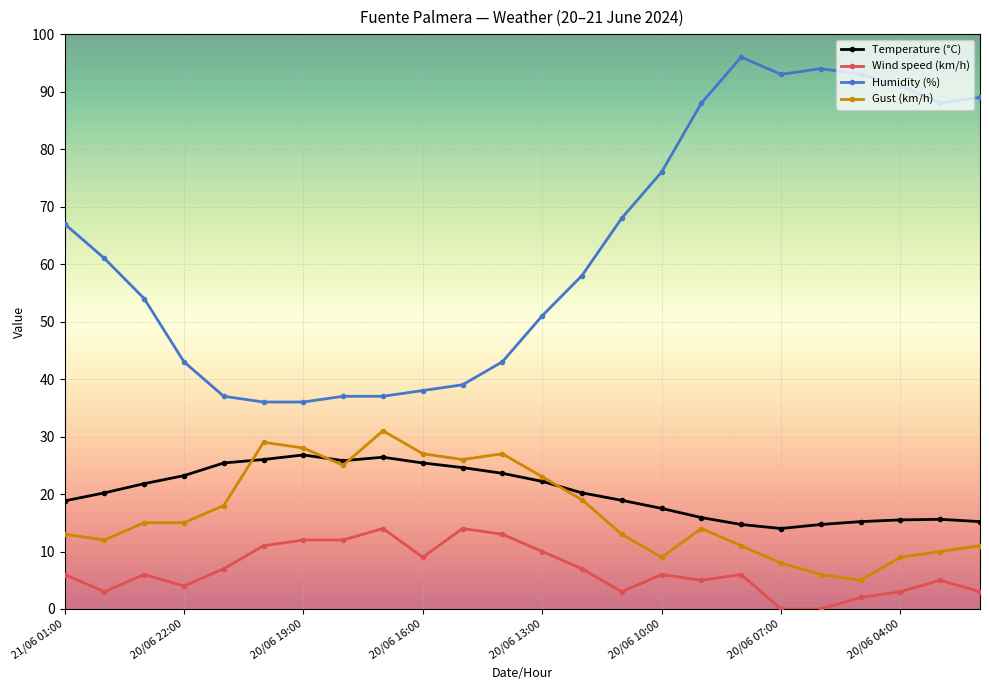

What is the highest value of the Humidity (%) series?

96.0